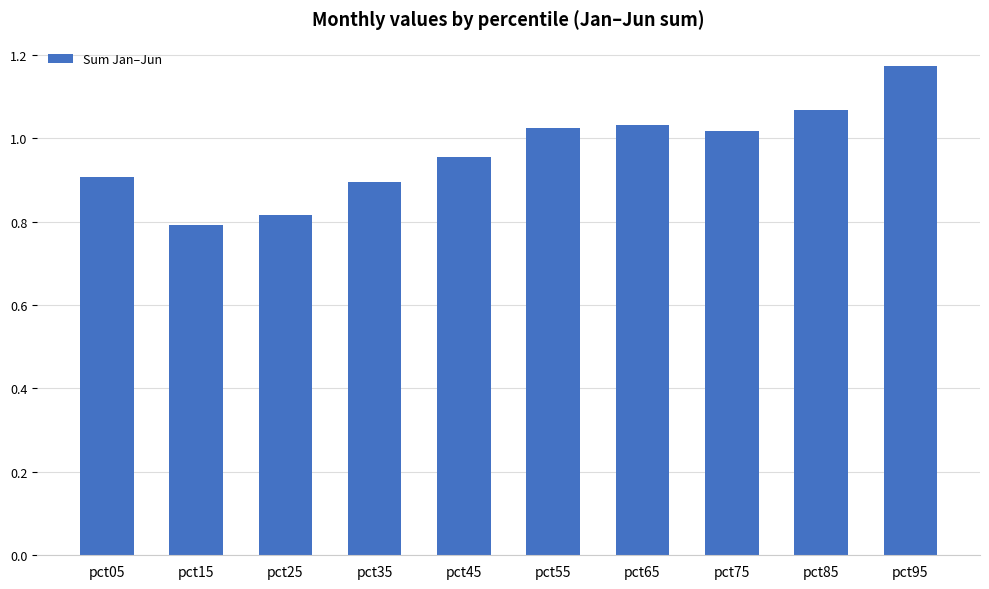

Which category has the lowest value across all series?

pct15